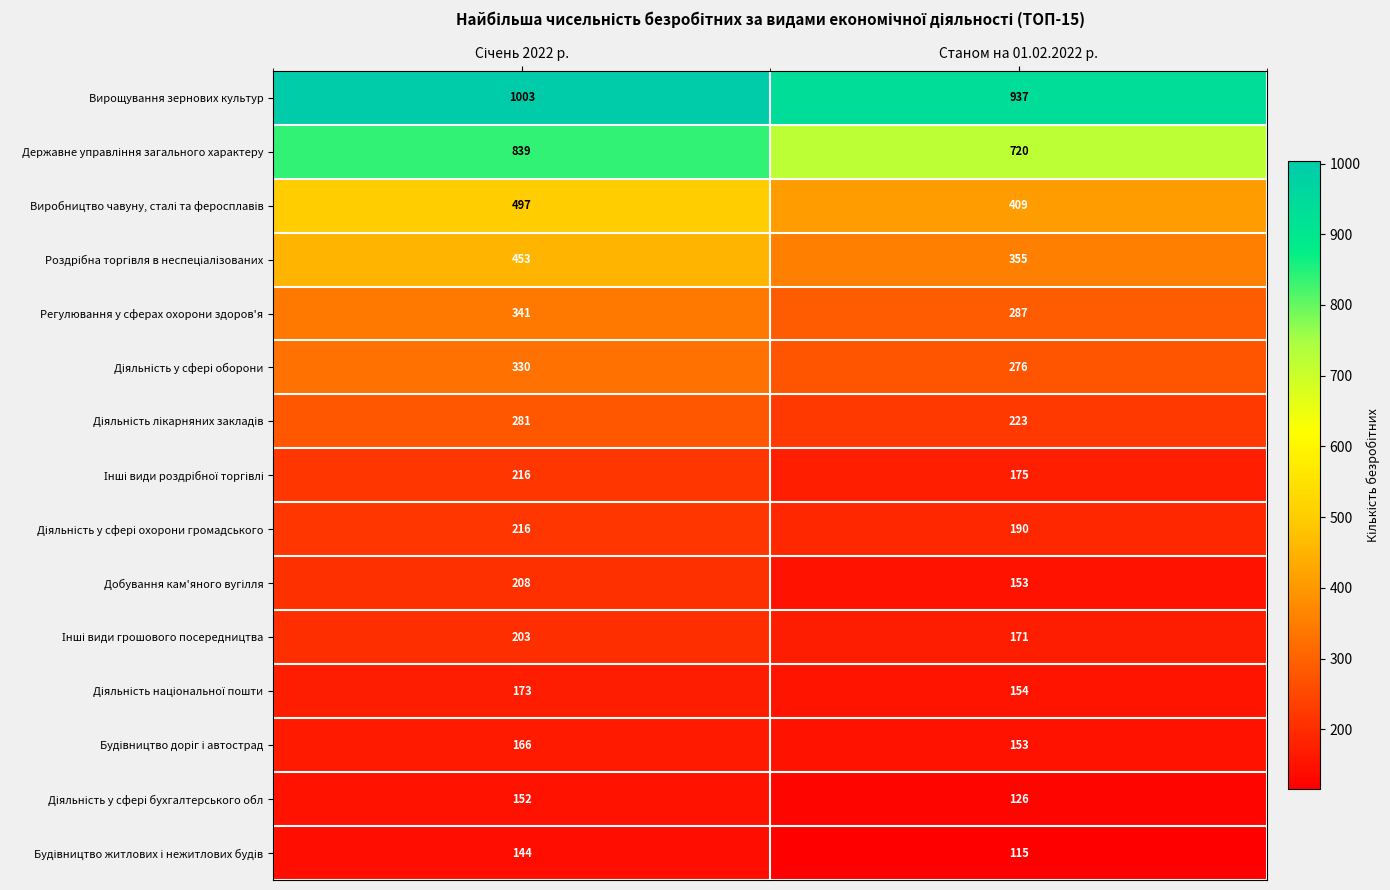

Which category has the lowest value in the Вирощування зернових культур series?

Станом на 01.02.2022 р.